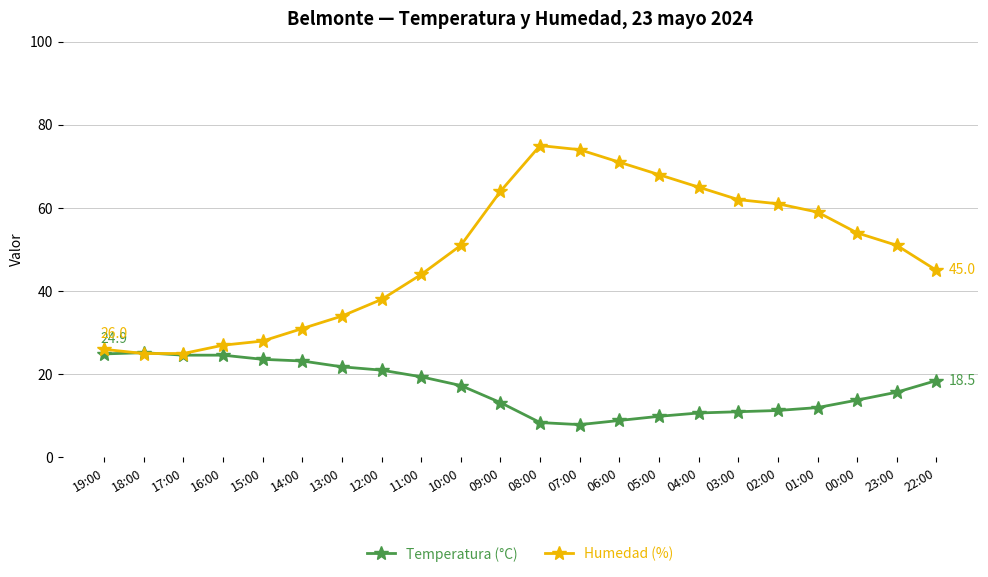

What is the difference between the highest and lowest values at 18:00?

0.2